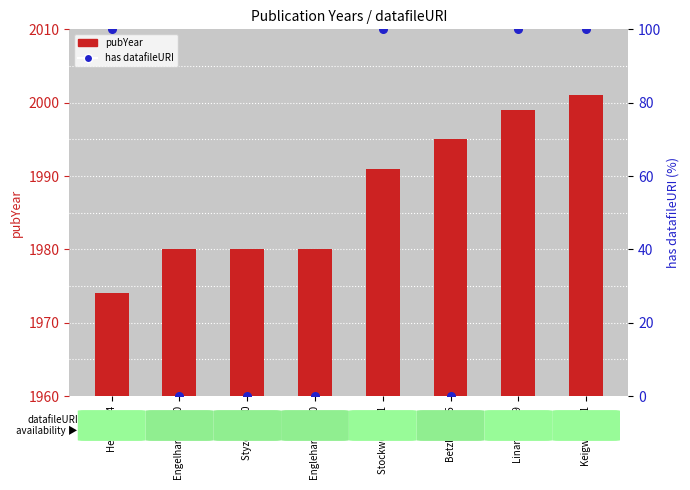

At which category is the sum across all series the highest?

Keigwin 2001